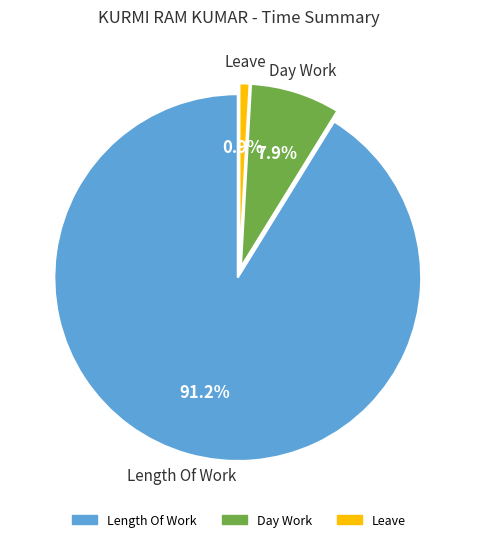

How many slices are in this pie chart?

3